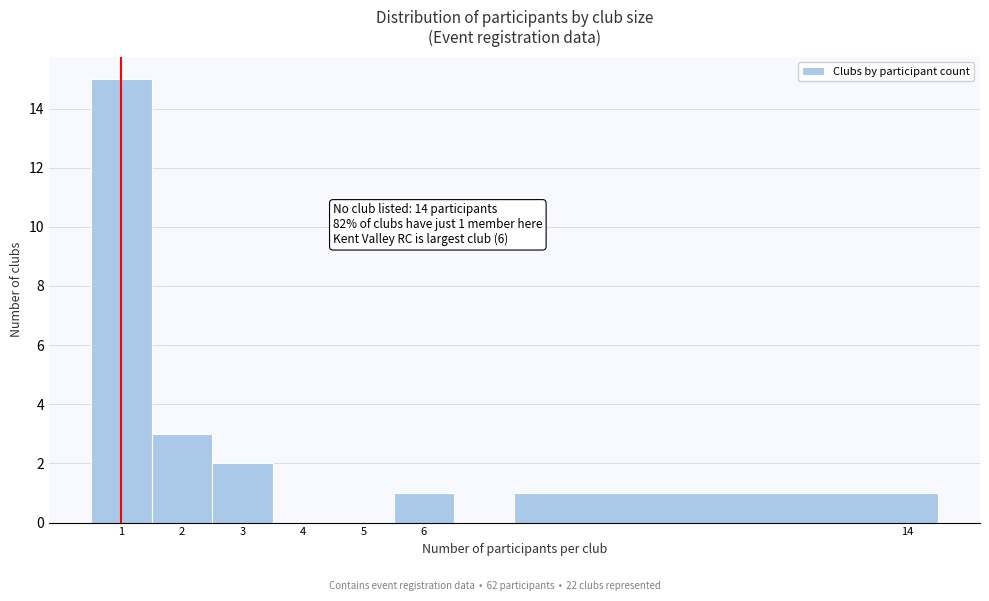

Over which range of the x-axis is the bar tallest?

0.5 to 1.5